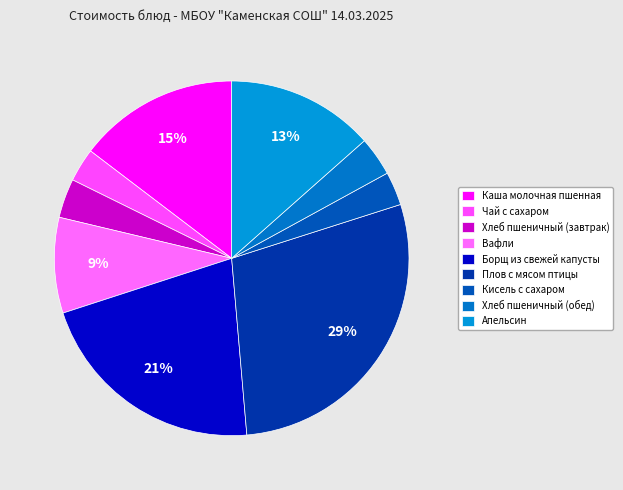

How many segments does this pie chart have?

9